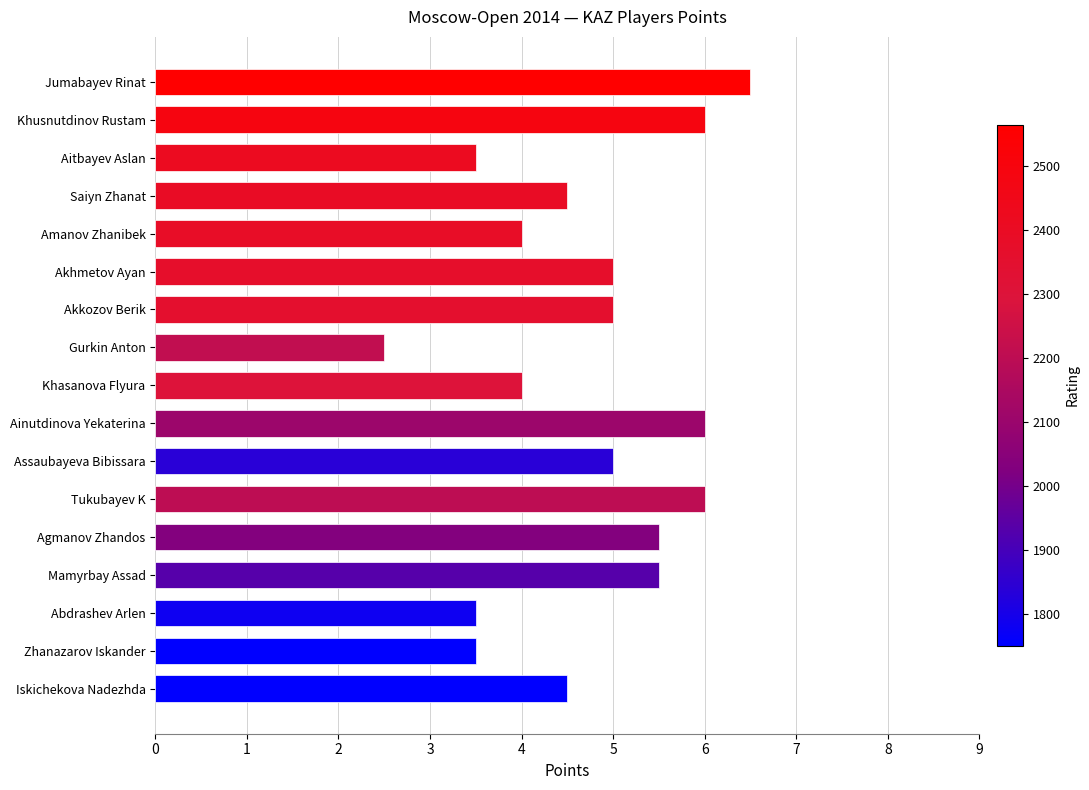

Reading top to bottom, what are all the values shown in this chart?

Jumabayev Rinat=6.5	Khusnutdinov Rustam=6.0	Aitbayev Aslan=3.5	Saiyn Zhanat=4.5	Amanov Zhanibek=4.0	Akhmetov Ayan=5.0	Akkozov Berik=5.0	Gurkin Anton=2.5	Khasanova Flyura=4.0	Ainutdinova Yekaterina=6.0	Assaubayeva Bibissara=5.0	Tukubayev K=6.0	Agmanov Zhandos=5.5	Mamyrbay Assad=5.5	Abdrashev Arlen=3.5	Zhanazarov Iskander=3.5	Iskichekova Nadezhda=4.5